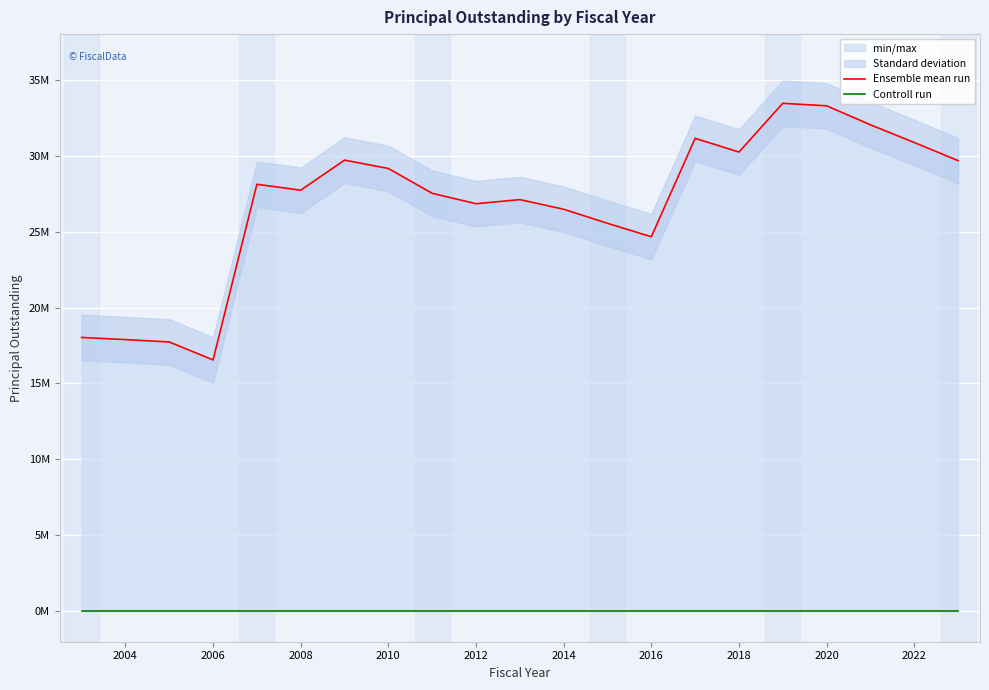

What is the difference between the maximum and second lowest values in the Ensemble mean run series?

15710000